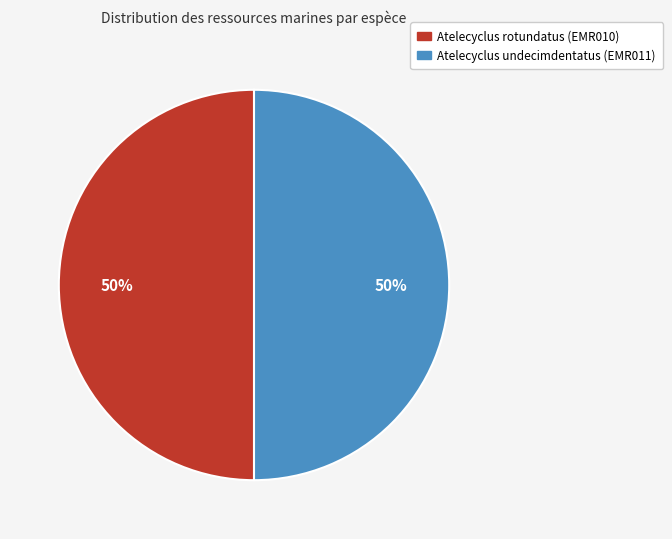

How many segments does this pie chart have?

2